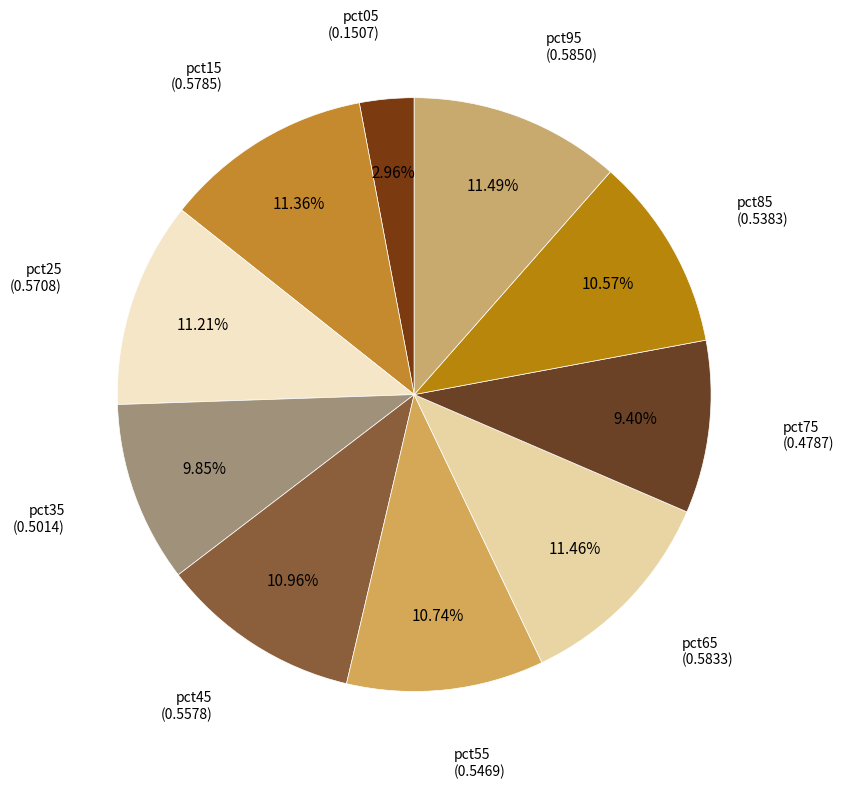

To the nearest percent, what is the difference between the largest and smallest slice percentages?

9%